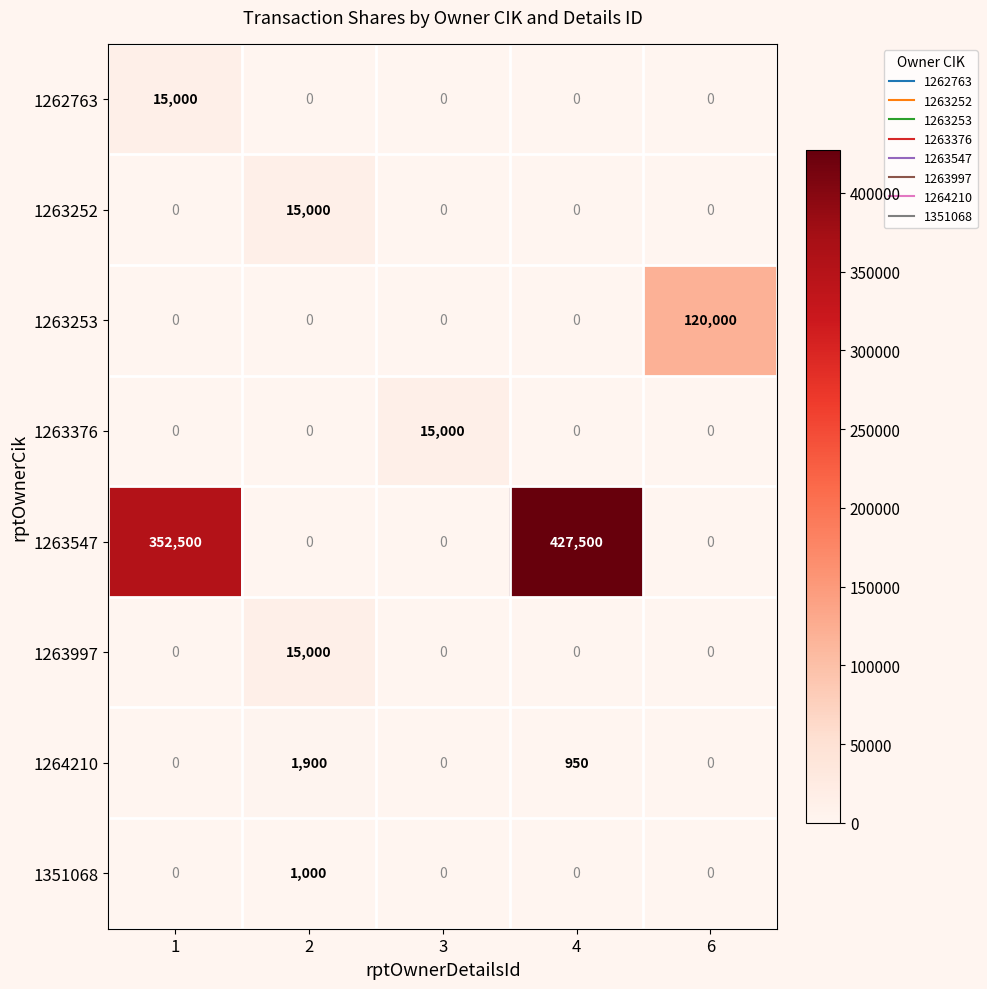

What is the maximum value shown in the chart?

427500